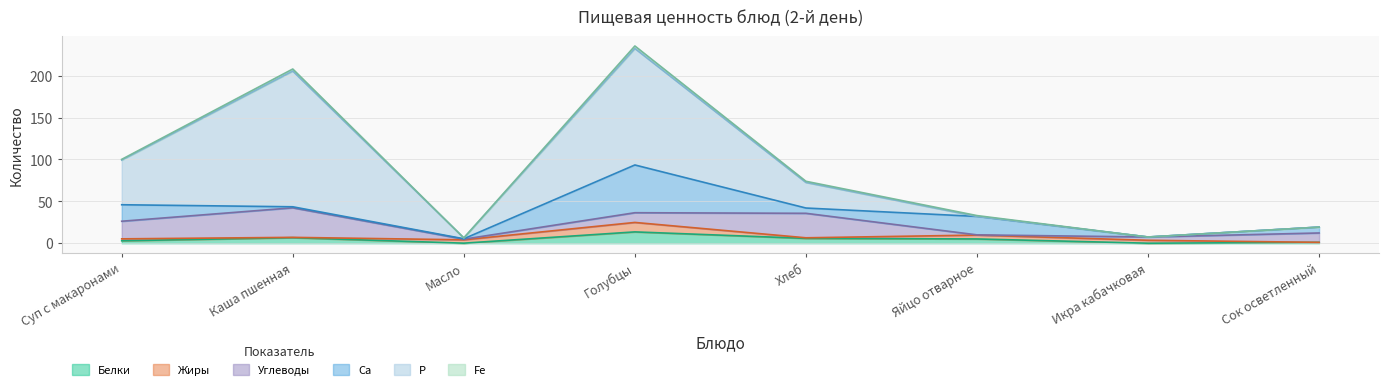

What is the sum of the Жиры values at Каша пшенная and Яйцо отварное?

5.0